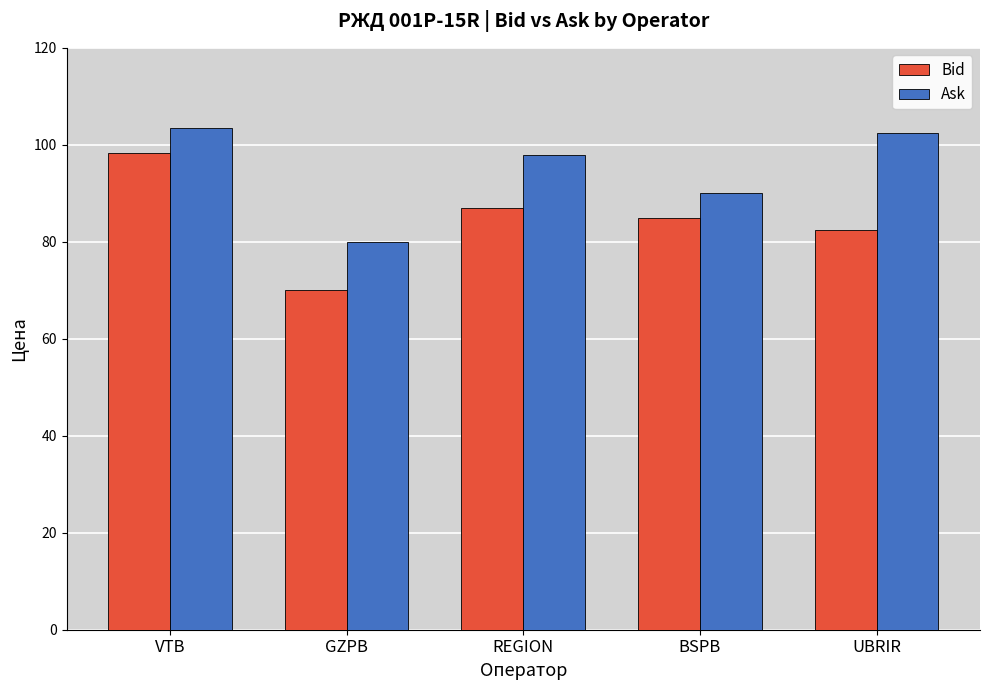

What is the value of the Ask bar at the 3rd from the left?

98.0